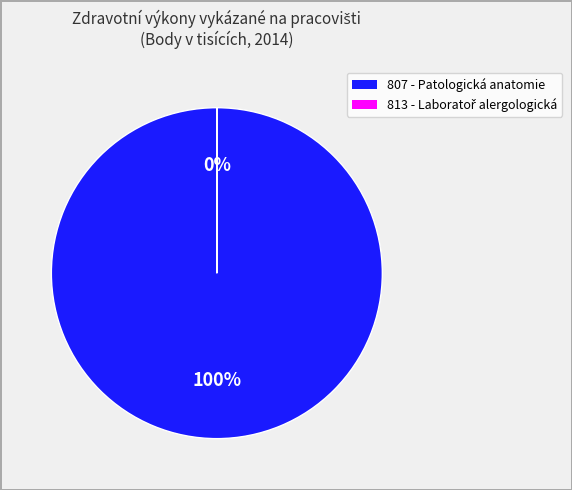

To the nearest percent, what is the difference between the largest and smallest slice percentages?

100%